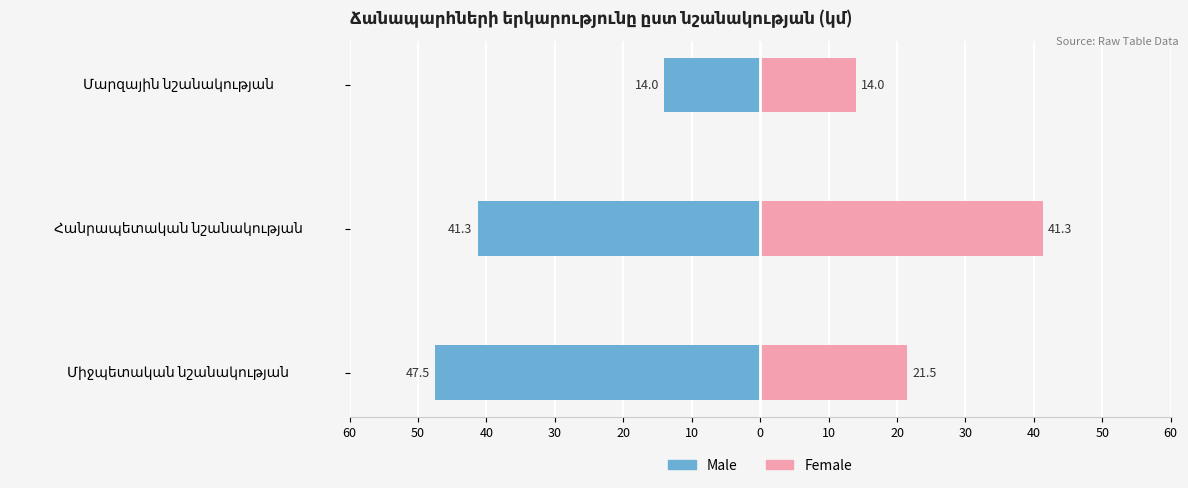

What is the value of the Male bar at the 1st from the left?

-47.5